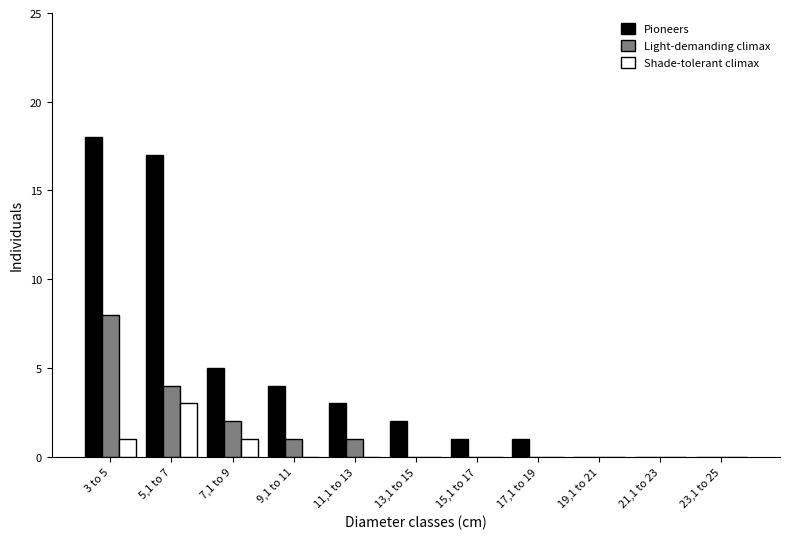

True or false: Shade-tolerant climax has a value of 0 at 9,1 to 11.

True